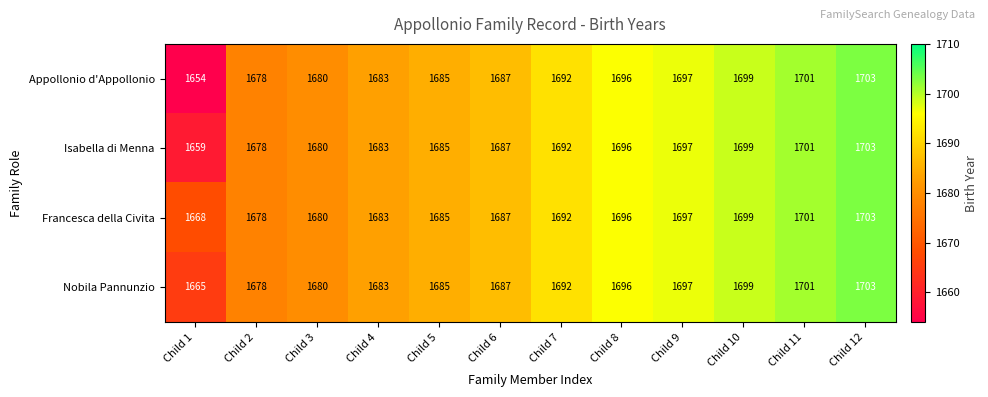

How many series are shown in this chart?

4